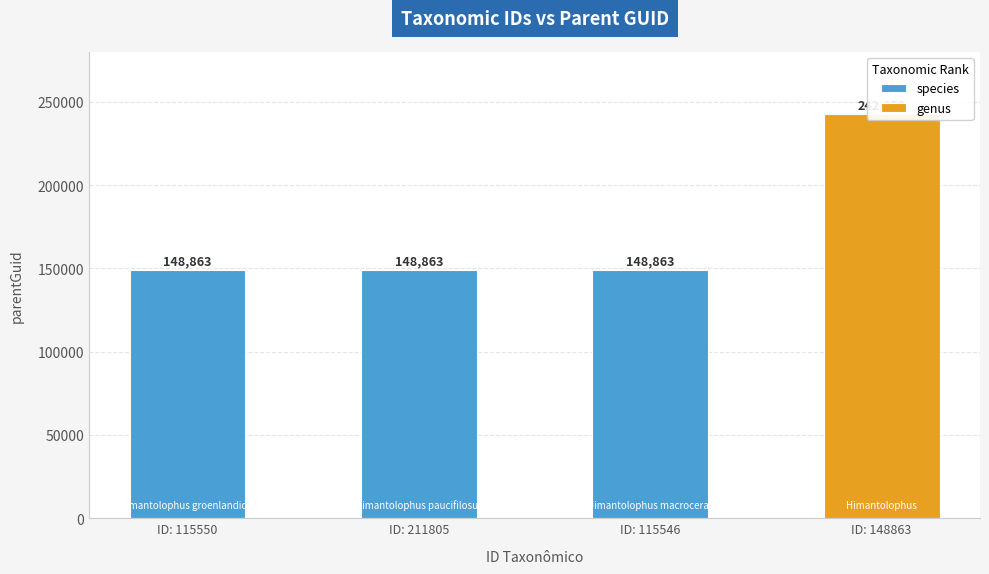

What is the value of the 2nd bar from the left?

148863